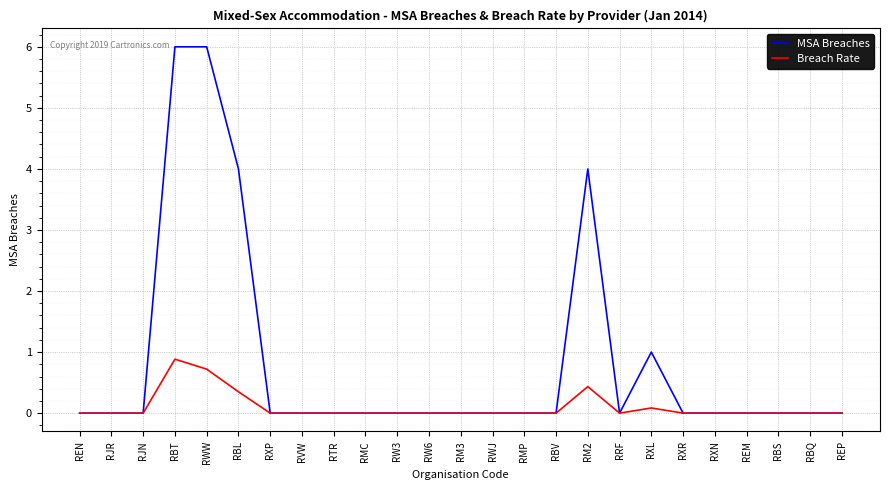

How many MSA Breaches values are between 0 and 1?

21